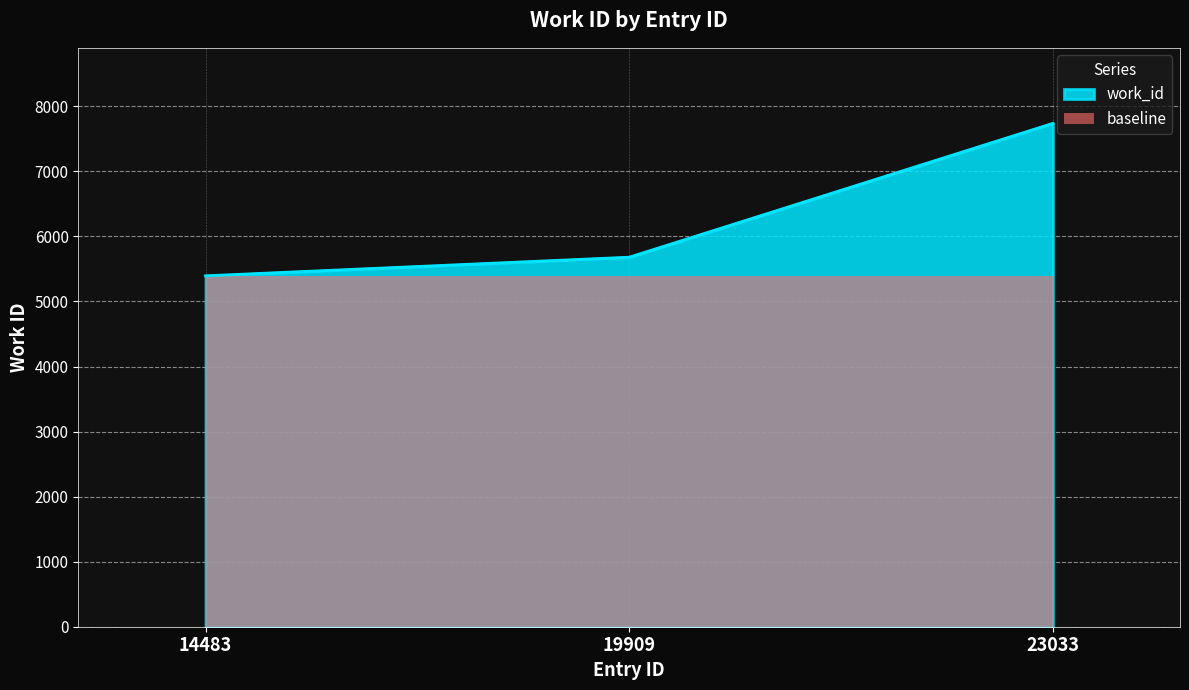

What is the difference between the values at 14483 and 23033?

2344